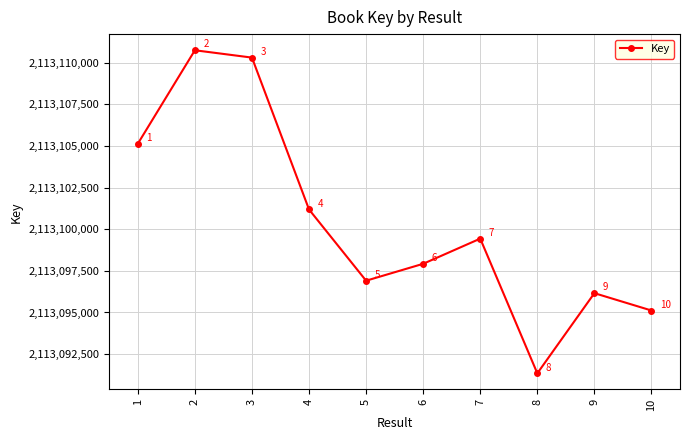

Rank the categories by value from lowest to highest.

8, 10, 9, 5, 6, 7, 4, 1, 3, 2